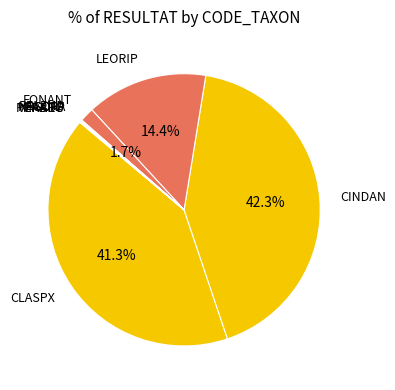

Combined, do CLASPX and CINDAN account for over 50%?

Yes